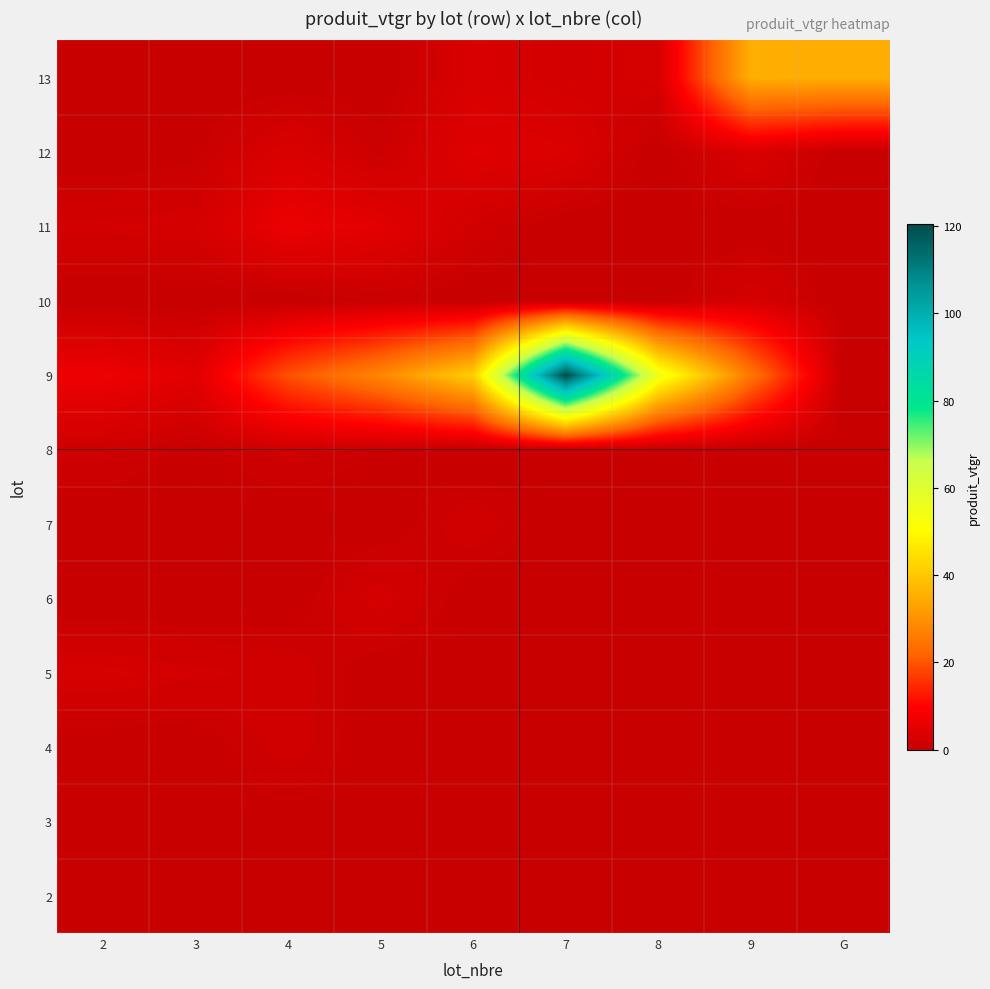

Reading right to left, transcribe all the data shown in this chart.

2: G=0.0	9=0.0	8=0.0	7=0.0	6=0.0	5=0.0	4=0.0	3=0.0	2=0.4
3: G=0.0	9=0.0	8=0.0	7=0.0	6=0.0	5=0.0	4=0.0	3=0.2	2=0.0
4: G=0.0	9=0.0	8=0.0	7=0.0	6=0.0	5=0.0	4=1.7	3=0.0	2=0.0
5: G=0.0	9=0.0	8=0.0	7=0.0	6=0.0	5=0.0	4=1.7	3=2.1	2=2.6
6: G=0.0	9=0.0	8=0.0	7=0.0	6=0.0	5=2.4	4=0.0	3=0.0	2=0.0
7: G=0.0	9=0.0	8=0.0	7=0.0	6=1.8	5=0.0	4=0.0	3=0.0	2=0.0
8: G=0.0	9=0.0	8=0.0	7=0.0	6=0.0	5=0.6	4=1.6	3=0.4	2=1.4
9: G=0.0	9=25.1	8=55.0	7=120.5	6=41.4	5=28.1	4=19.3	3=4.7	2=6.8
10: G=0.0	9=2.5	8=0.0	7=0.0	6=0.0	5=0.7	4=0.0	3=0.0	2=0.0
11: G=0.0	9=0.0	8=0.0	7=0.0	6=1.7	5=4.9	4=6.4	3=2.4	2=2.1
12: G=0.0	9=3.4	8=0.0	7=3.6	6=4.4	5=0.9	4=3.4	3=0.4	2=0.0
13: G=35.1	9=35.3	8=2.6	7=1.9	6=3.1	5=0.0	4=0.0	3=0.0	2=0.0